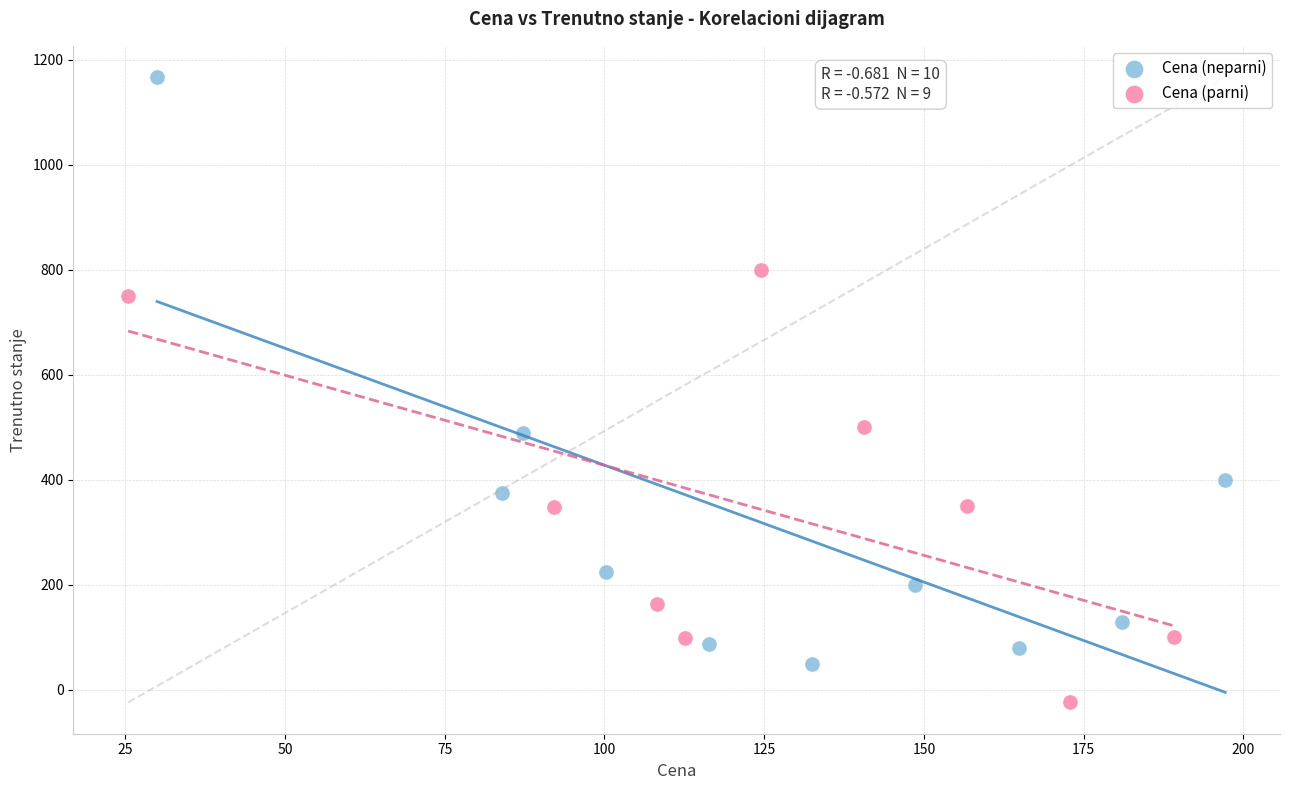

Which series contains the highest Y value?

Cena (neparni)